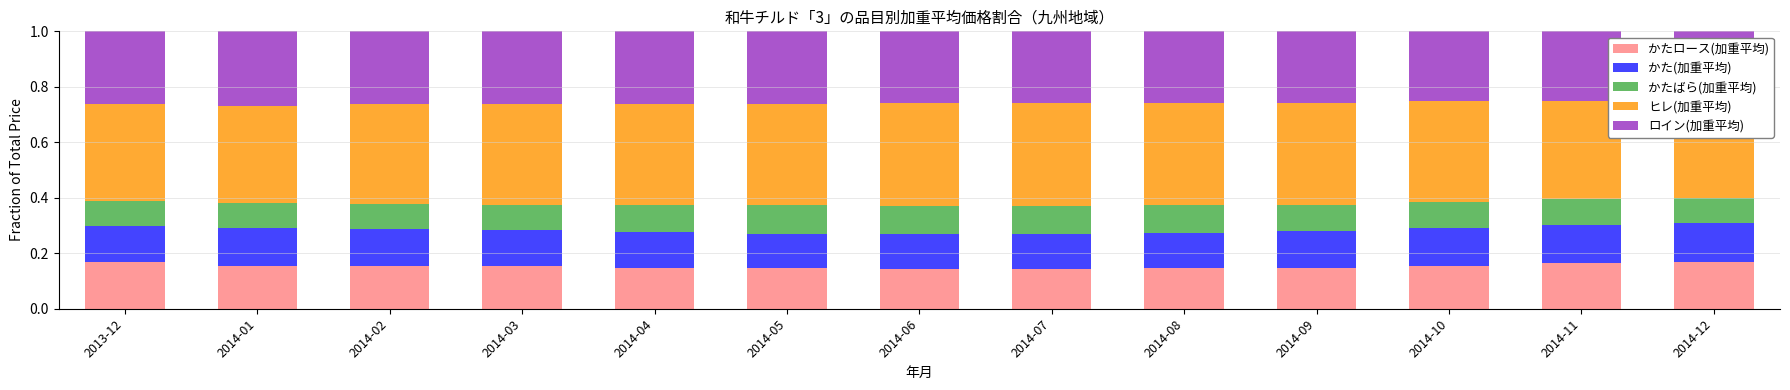

What is the sum of all かたロース(加重平均) values?

2.0